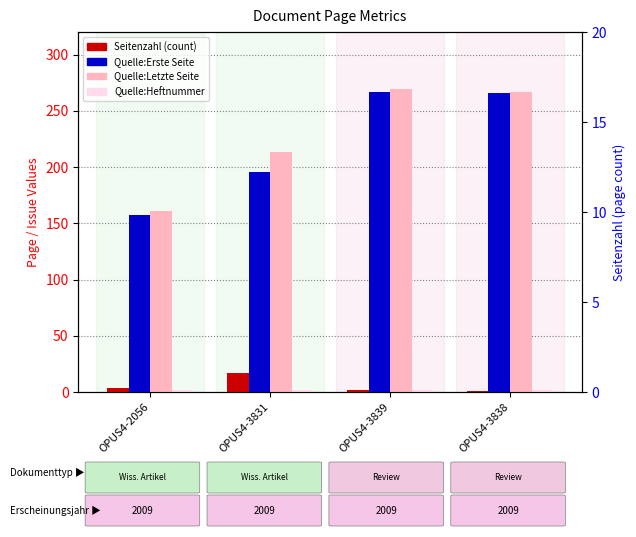

The value of Quelle:Letzte Seite at OPUS4-2056 is 161. True or false?

True